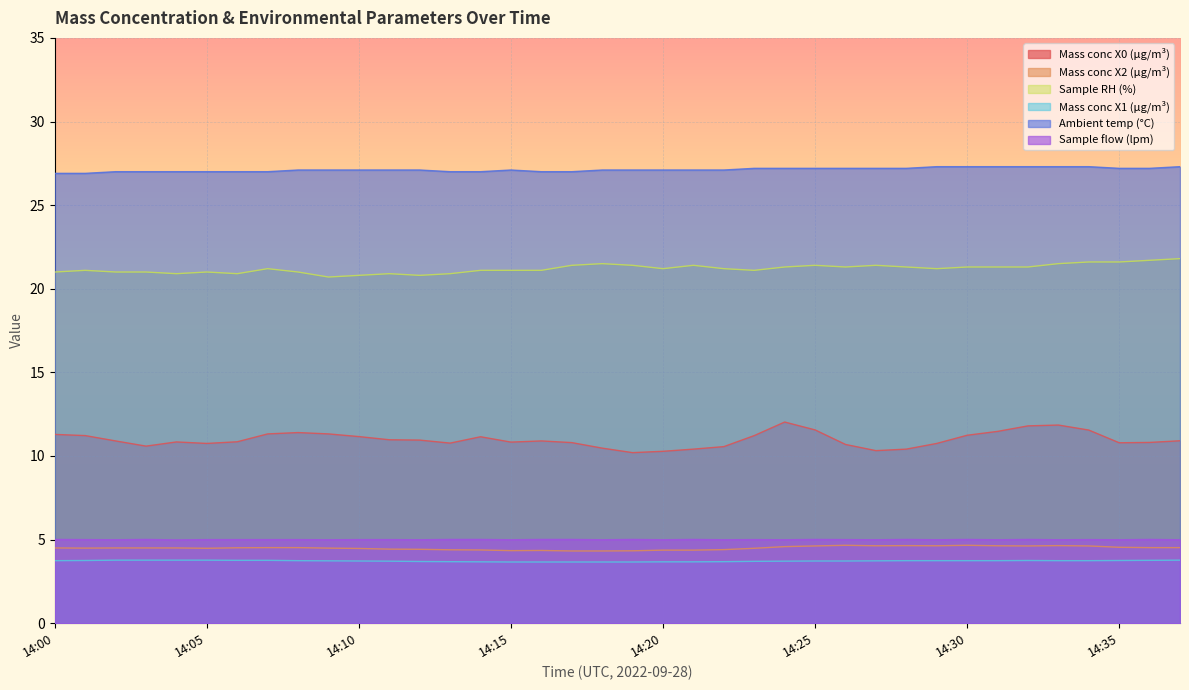

True or false: Mass conc X1 (μg/m³) and Sample RH (%) cross at least once.

False